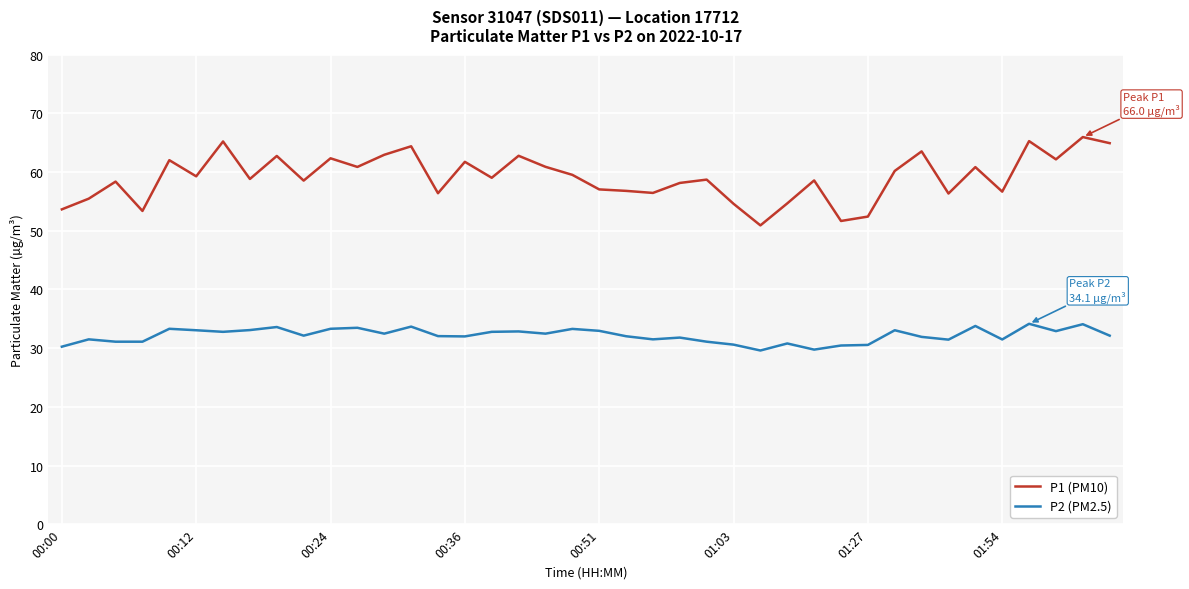

In P1 (PM10), how many points are higher than both neighbors (excluding endpoints)?

14